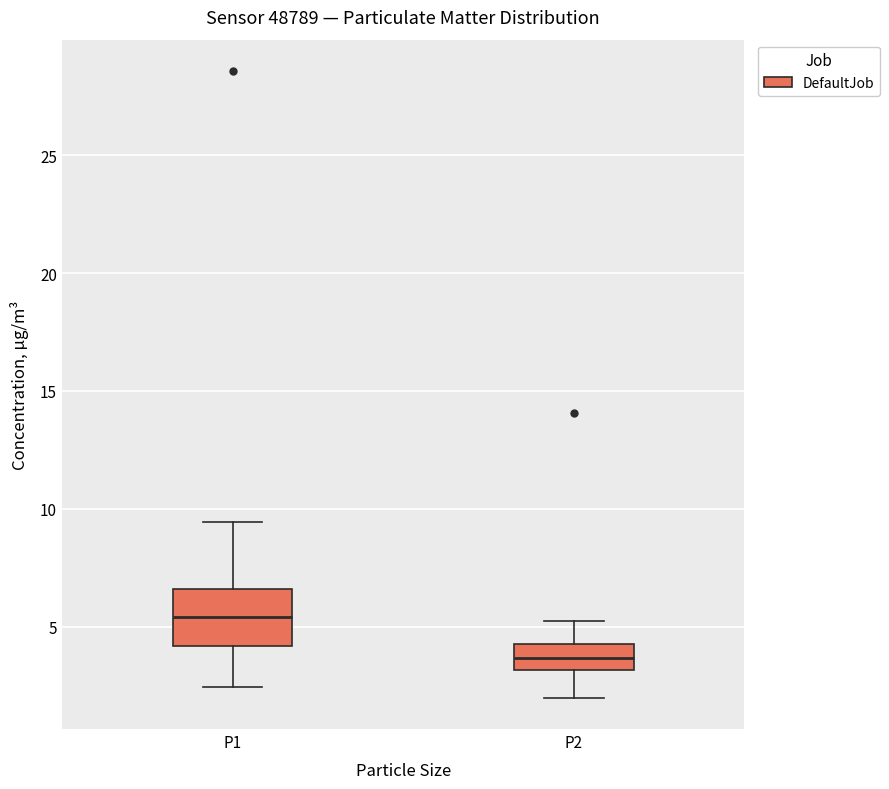

Which box has the lowest median line?

P2